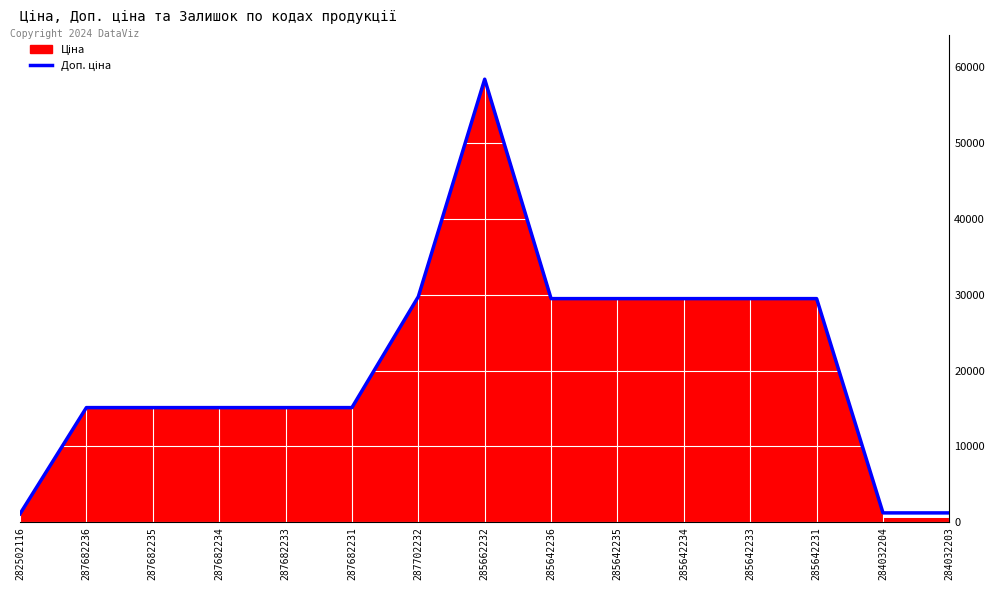

Does the chart display data point markers on the line(s)?

No